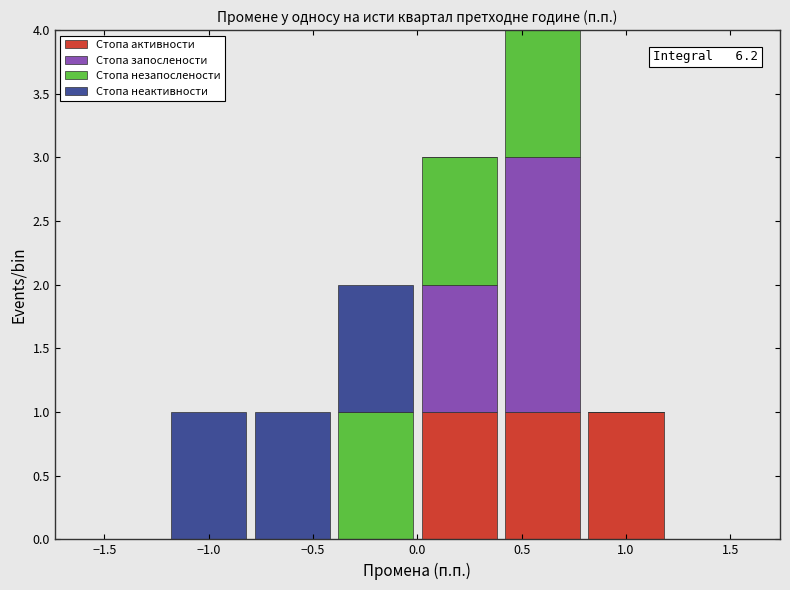

Which range on the x-axis has the tallest stacked bar (by total height)?

0.4 to 0.8